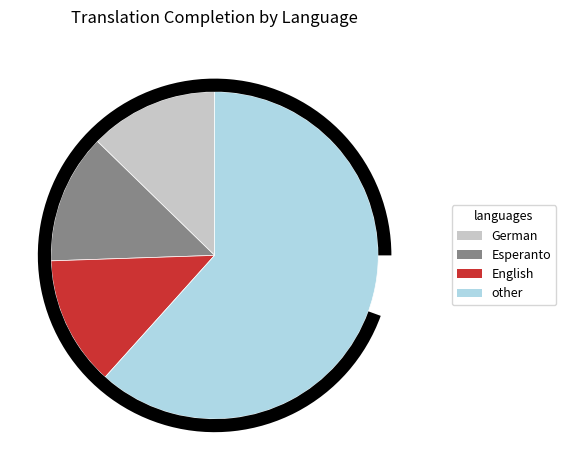

Does Esperanto account for over 50% of the chart?

No